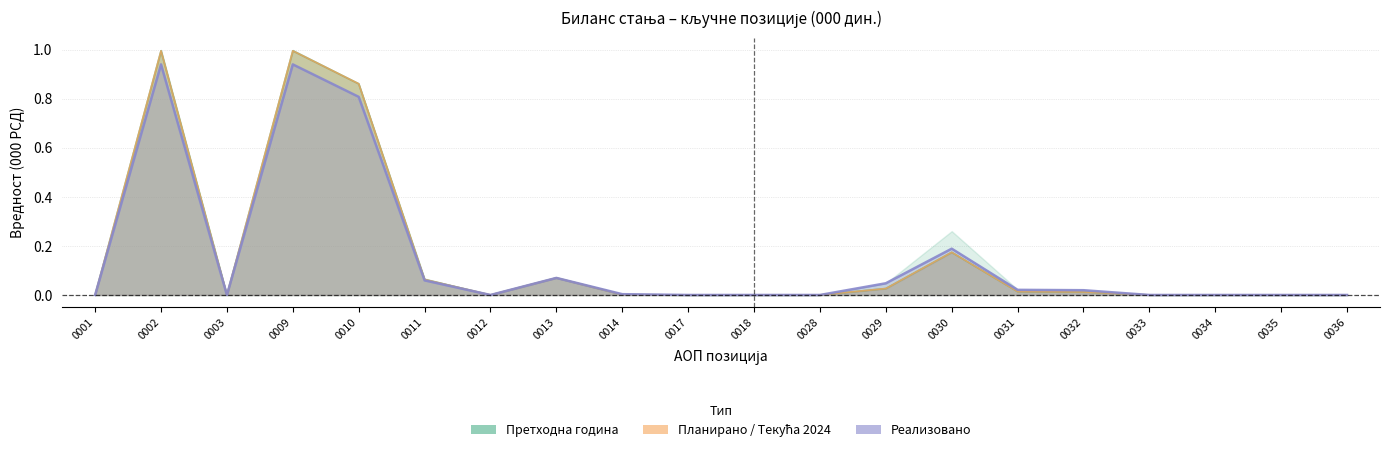

At how many categories does at least one series exceed 0?

10